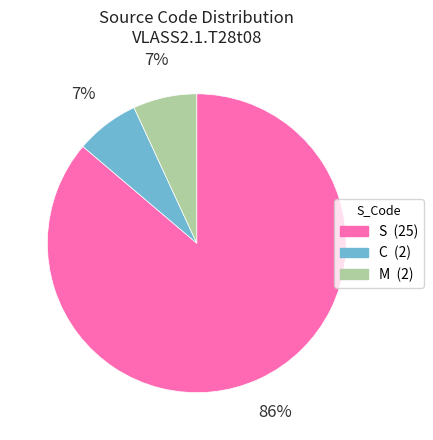

To the nearest percent, what is the combined percentage of C and M?

14%